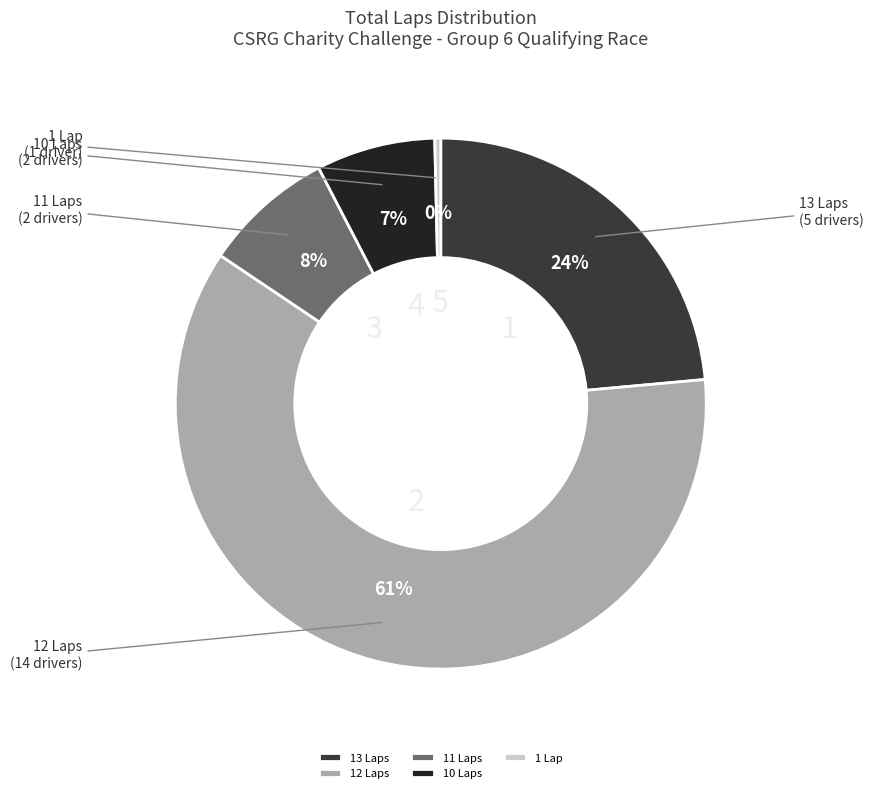

To the nearest percent, what is the difference between the largest and smallest slice percentages?

61%